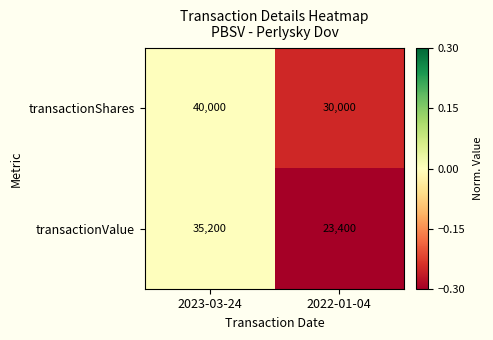

What is the difference between the maximum and minimum values in the transactionValue series?

11800